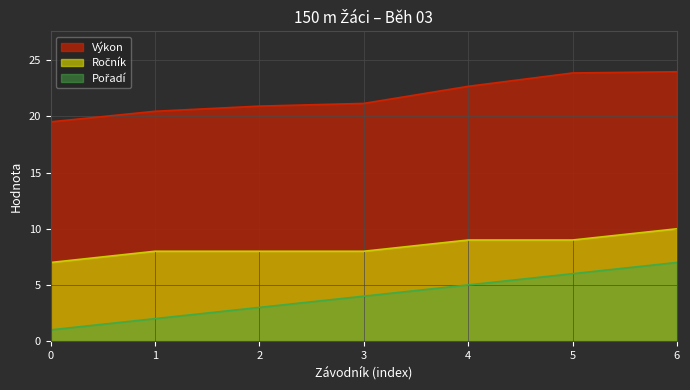

What are all the series names shown in the legend?

Pořadí, Výkon, Ročník